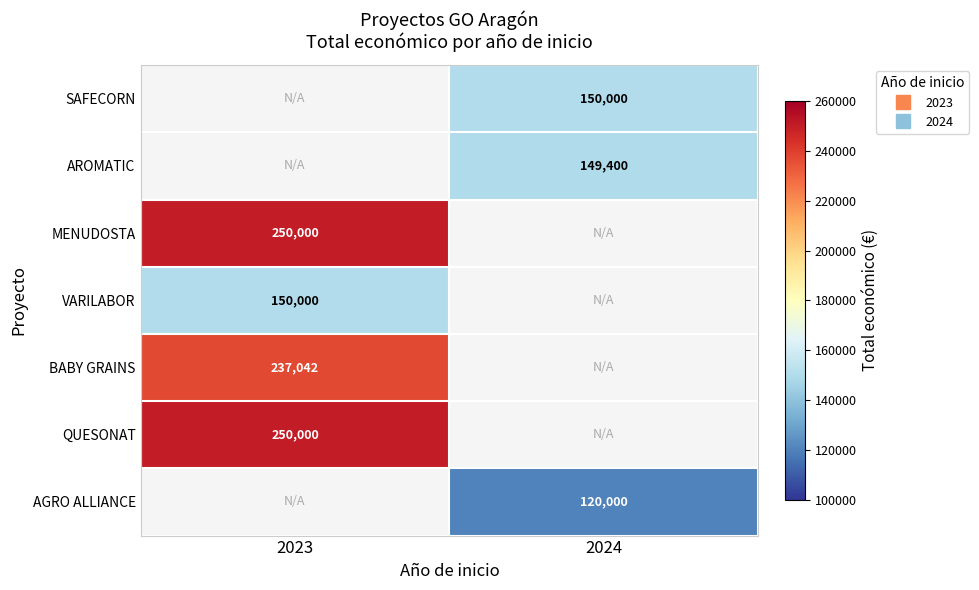

Which has a higher value, 2023 or 2024?

2024